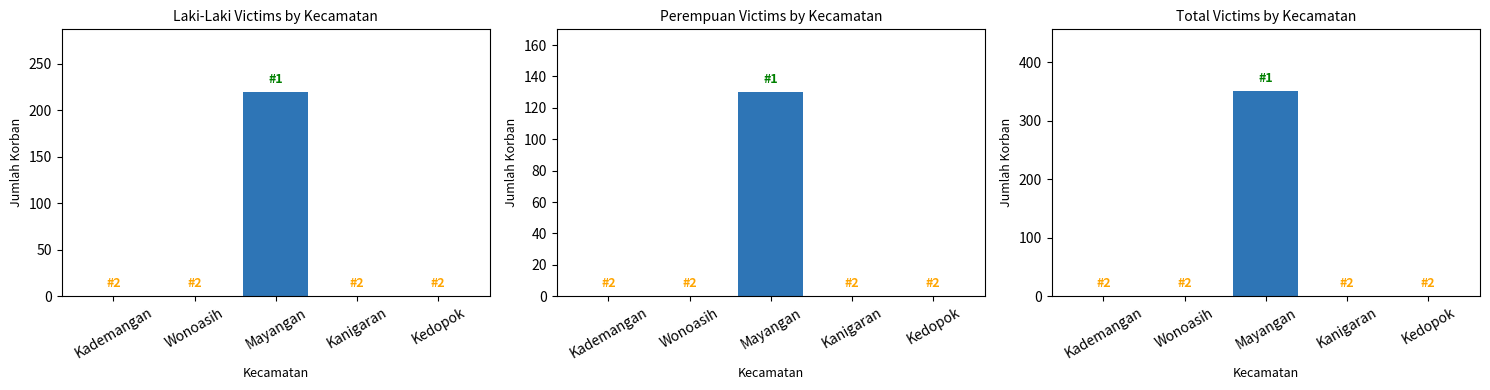

True or false: Laki-Laki has a value of 220 at Mayangan.

True